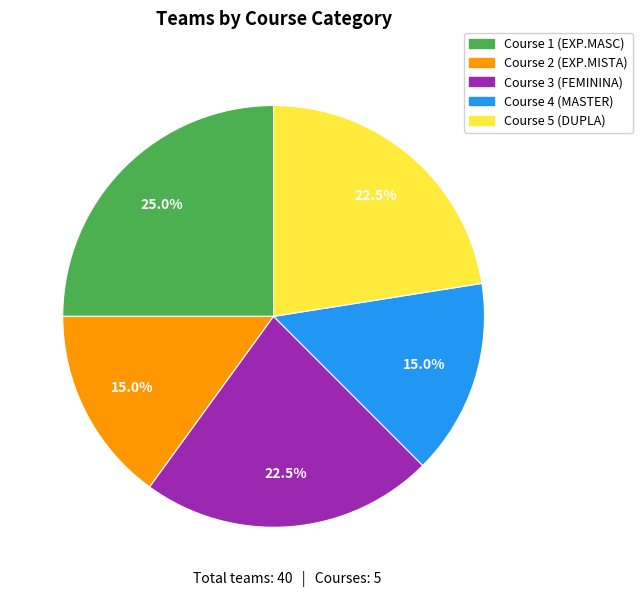

What is the largest slice in the pie chart?

Course 1 (EXP.MASC)